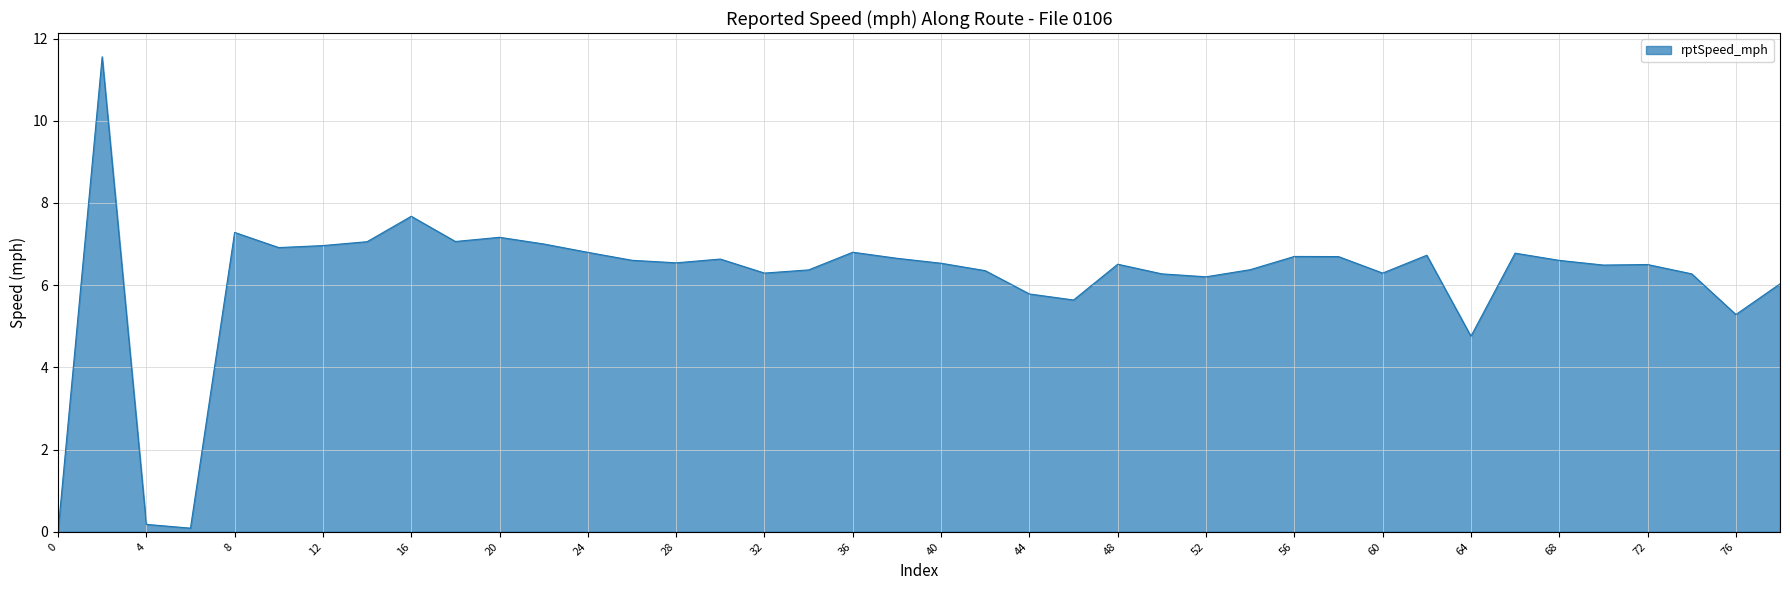

What is the maximum value shown in the chart?

11.6